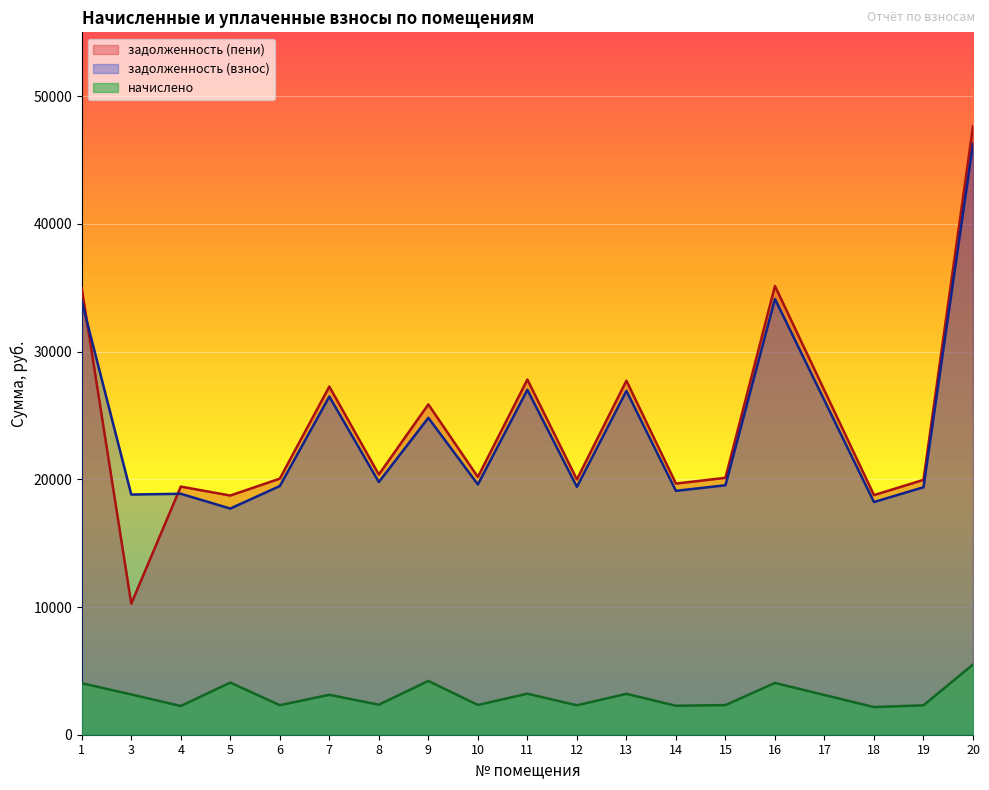

What are all the series names shown in the legend?

задолженность (пени), задолженность (взнос), начислено